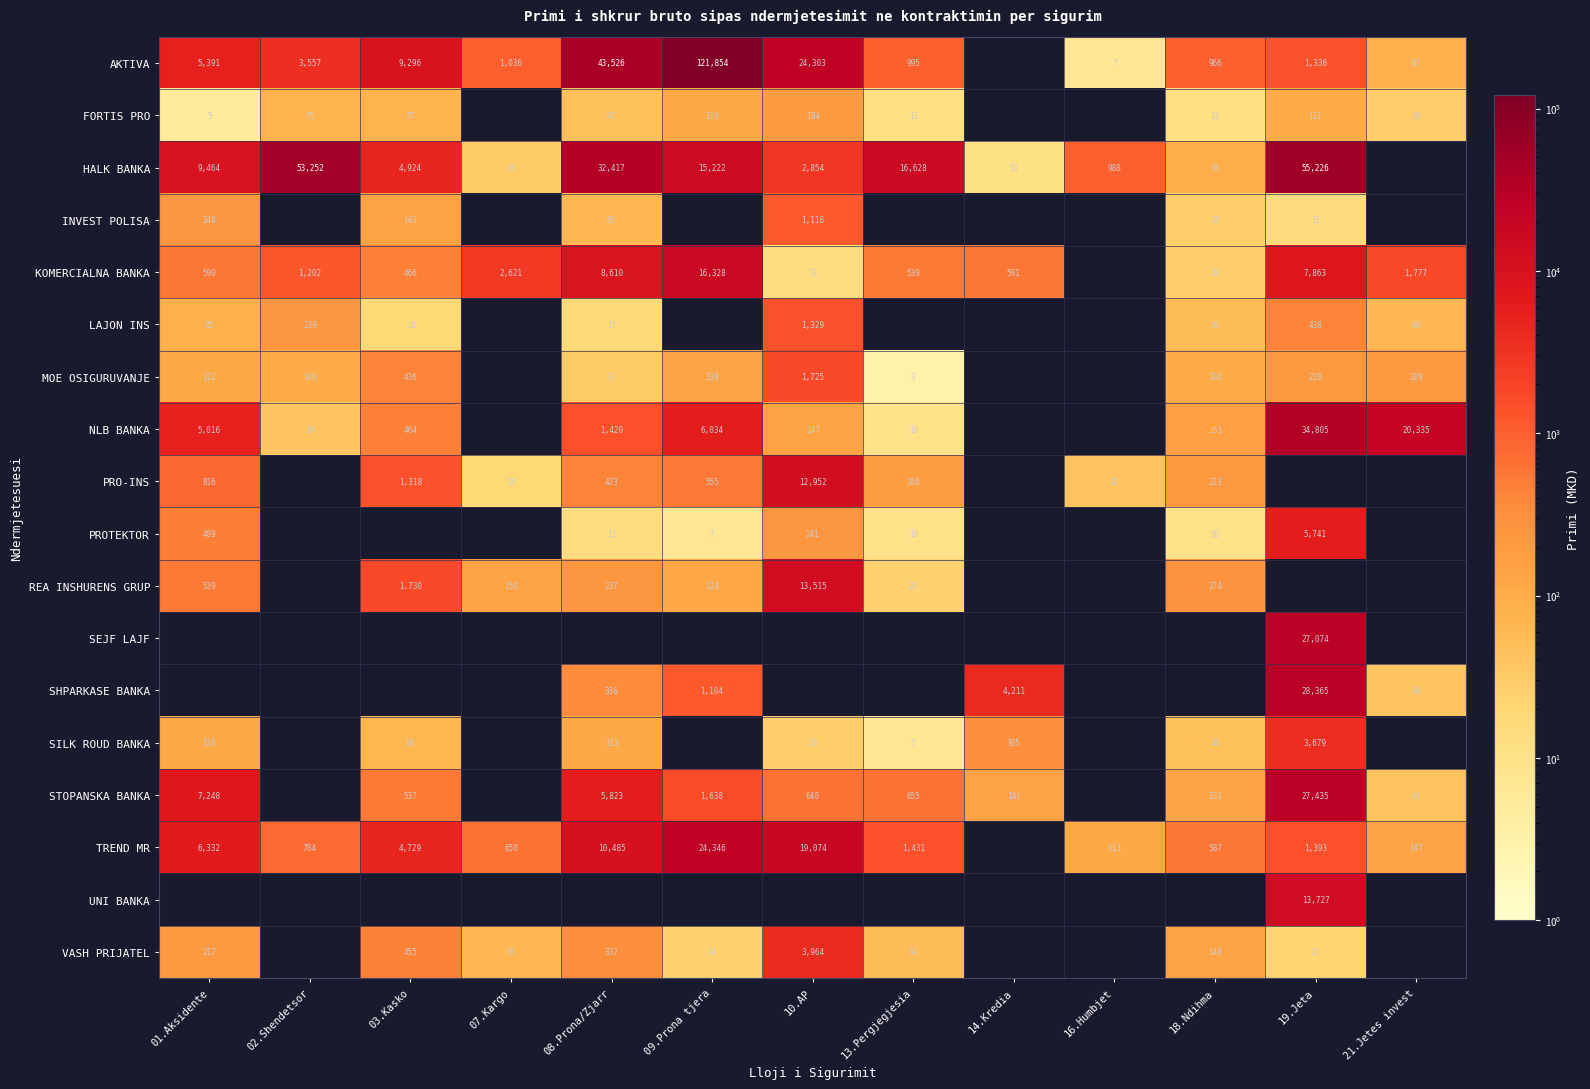

Which label corresponds to the largest value in the chart?

09.Prona tjera